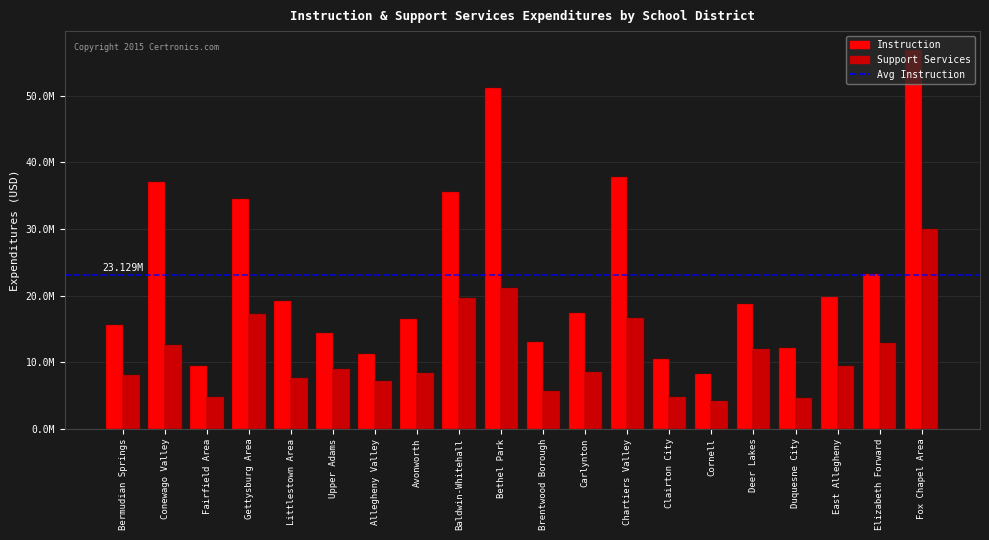

Are the bars grouped side by side (vs. stacked)?

Yes